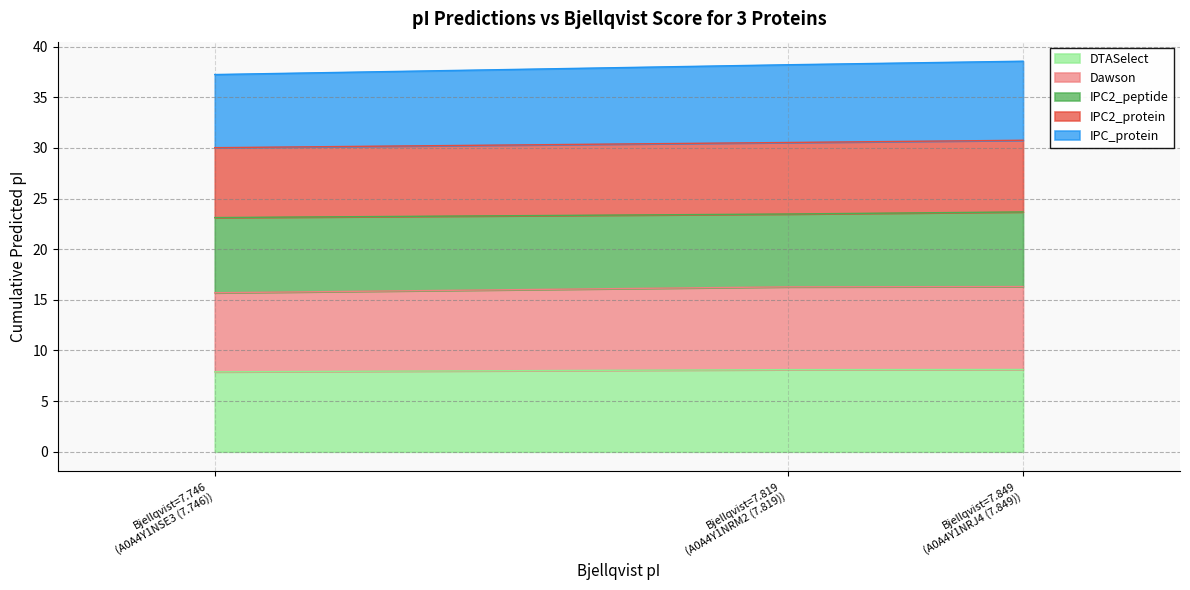

What is the minimum value for DTASelect?

7.9